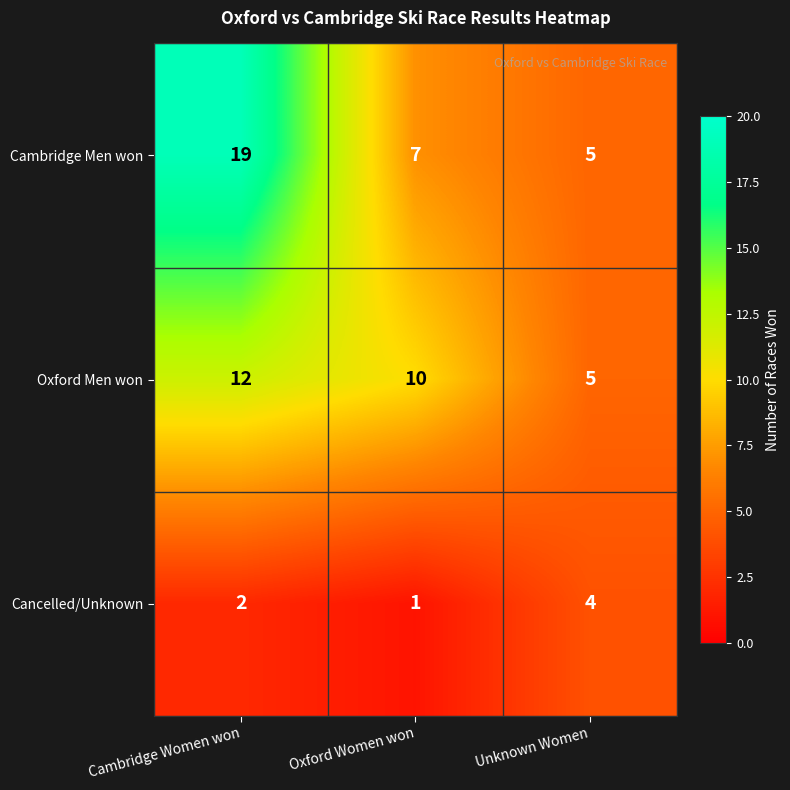

Read the Oxford Men won value at Cambridge Women won.

12